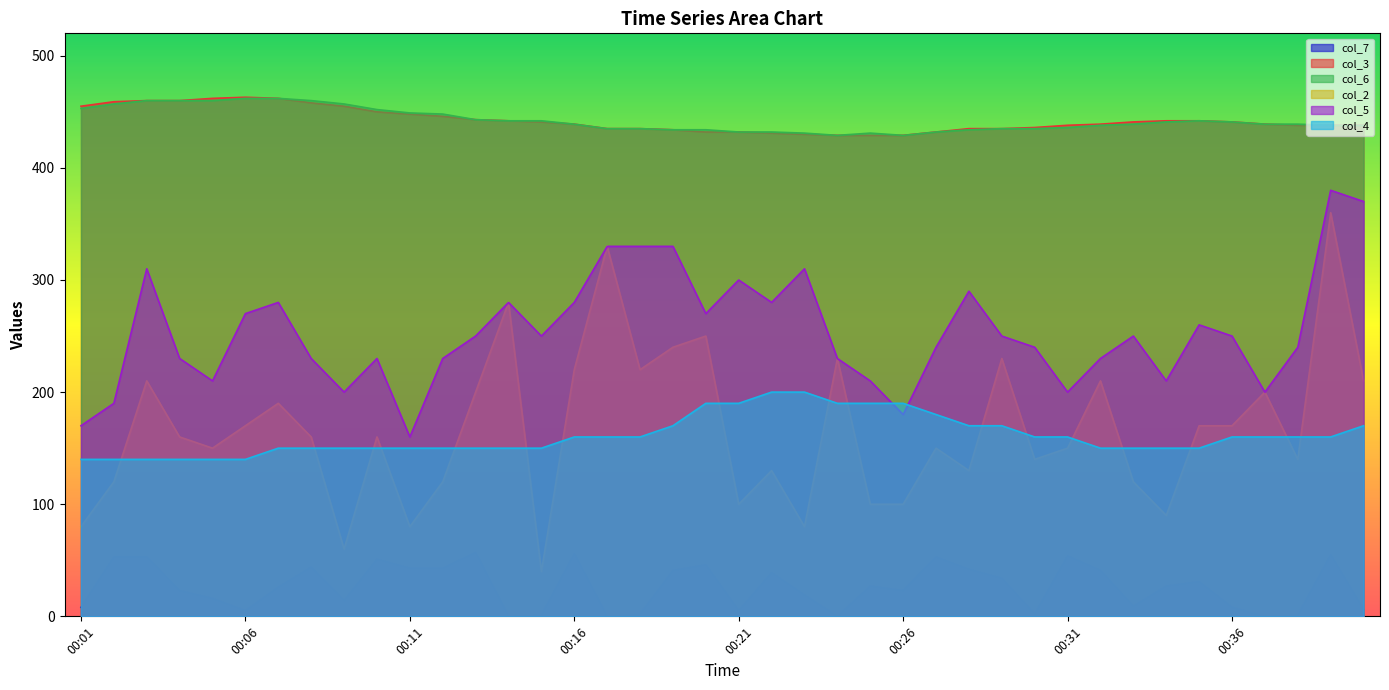

At which category does col_3 reach its first local peak?

00:06